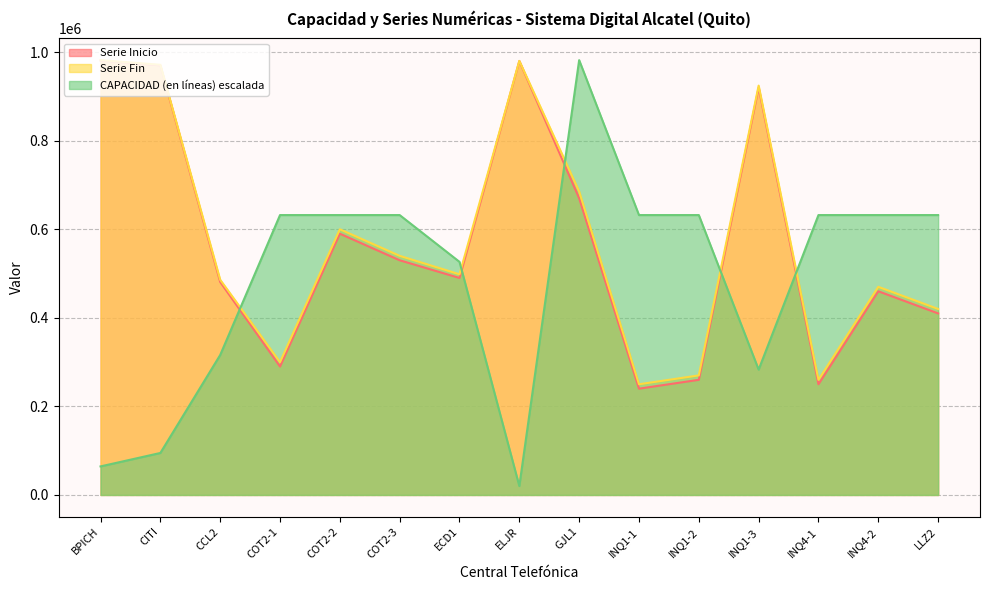

What is the total value across all series at COT2-1?

1222078.7